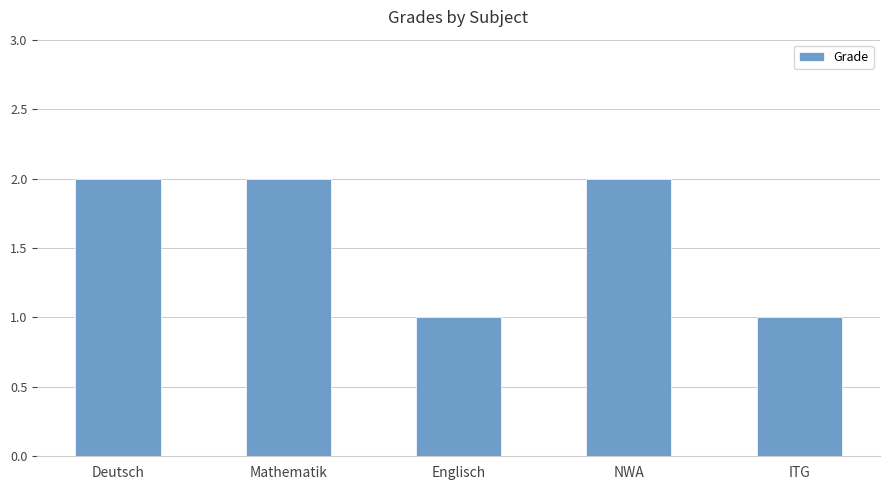

Reading left to right, extract all data points from this chart.

2	2	1	2	1